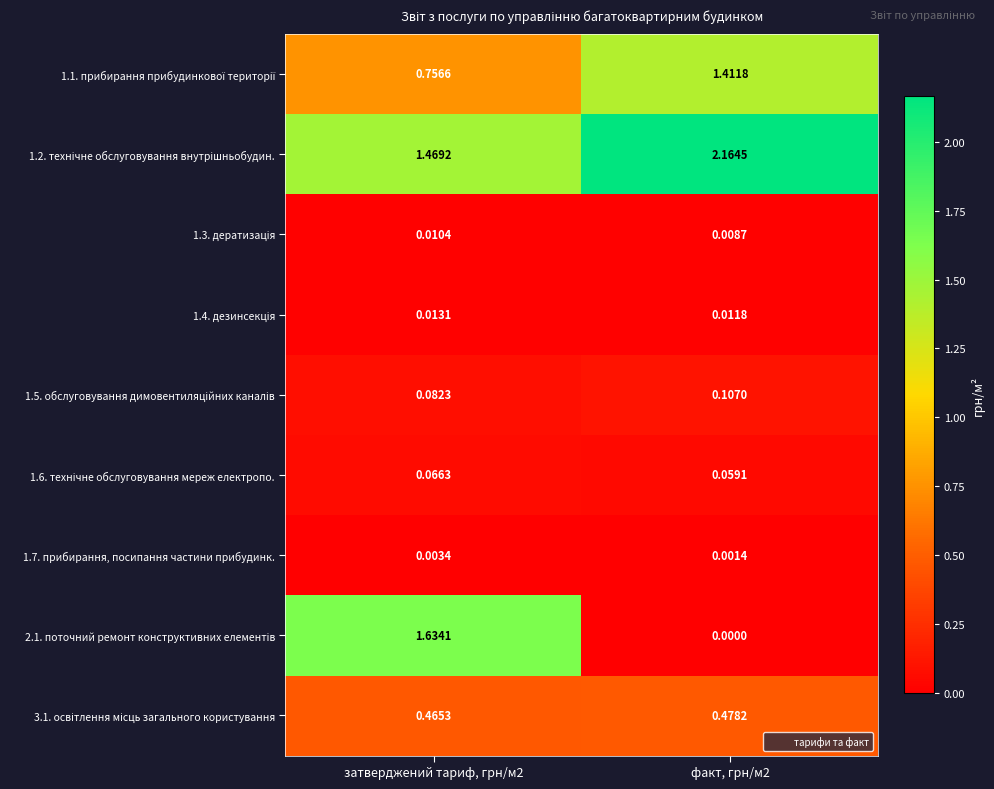

How many distinct data groups are displayed?

9